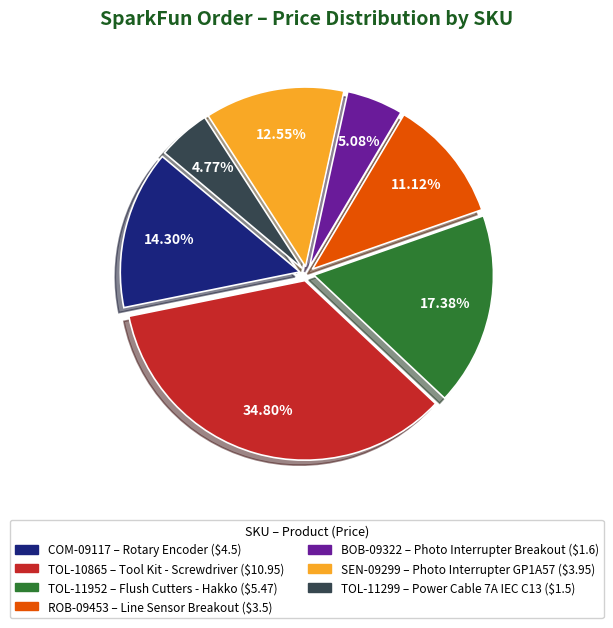

Between TOL-11952 and SEN-09299, which is larger?

TOL-11952